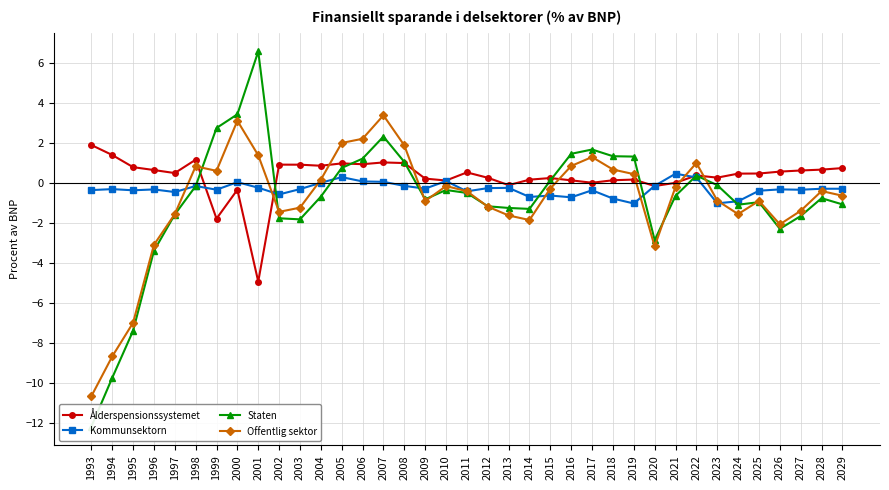

What is the smallest value displayed?

-12.2